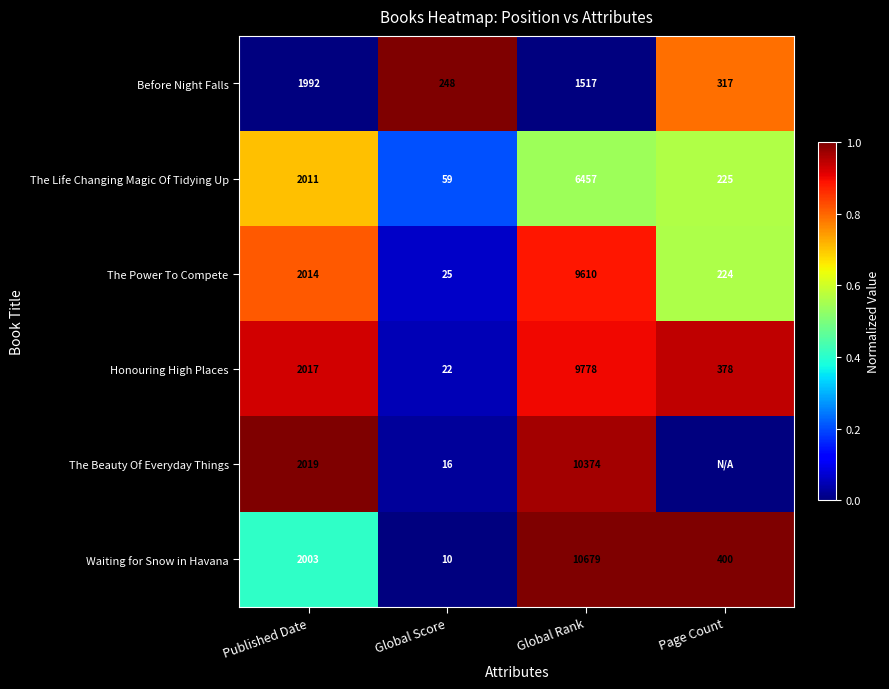

What is the total value across all series at Global Rank?

48415